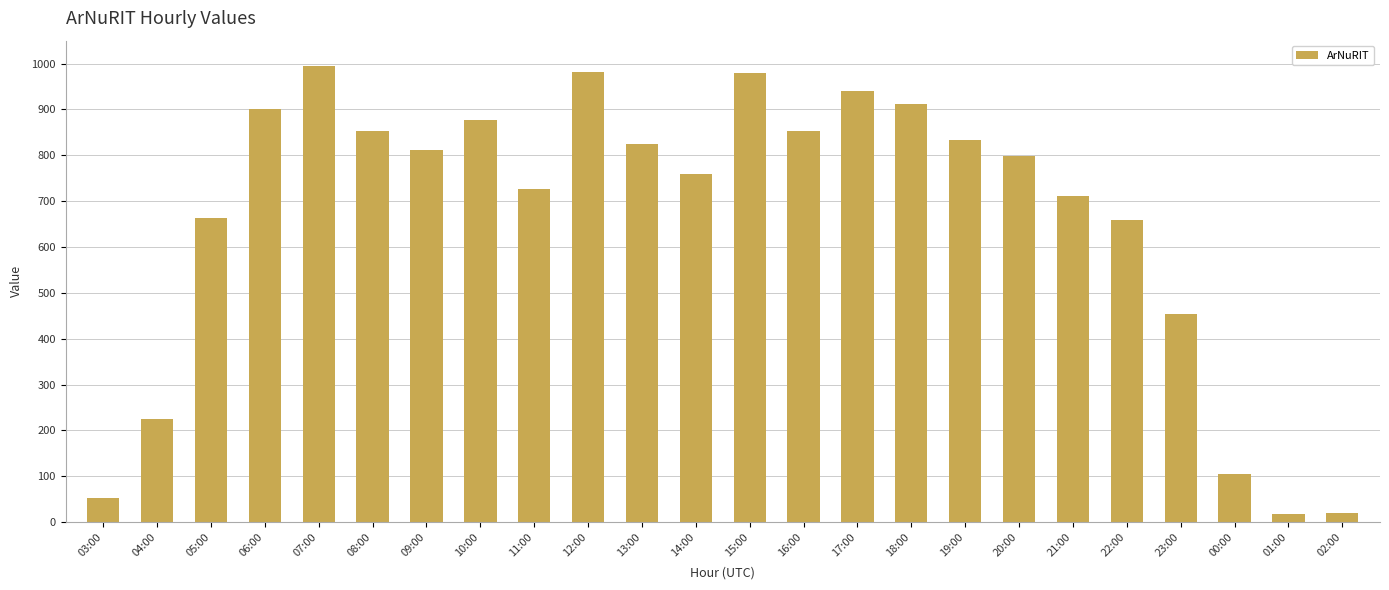

Between 04:00 and 06:00, which is larger?

06:00